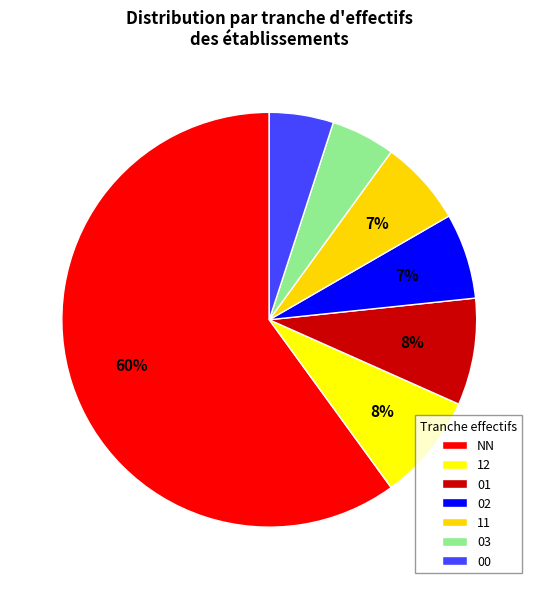

True or false: 00 accounts for 13% of the total.

False